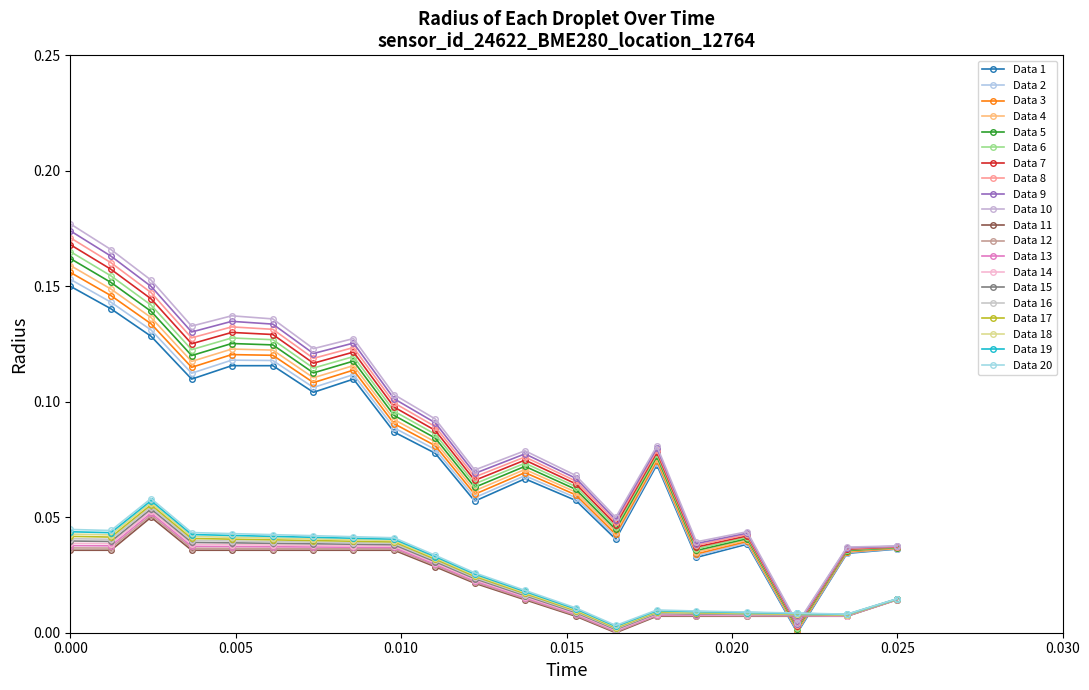

How many lines are shown in the chart?

20